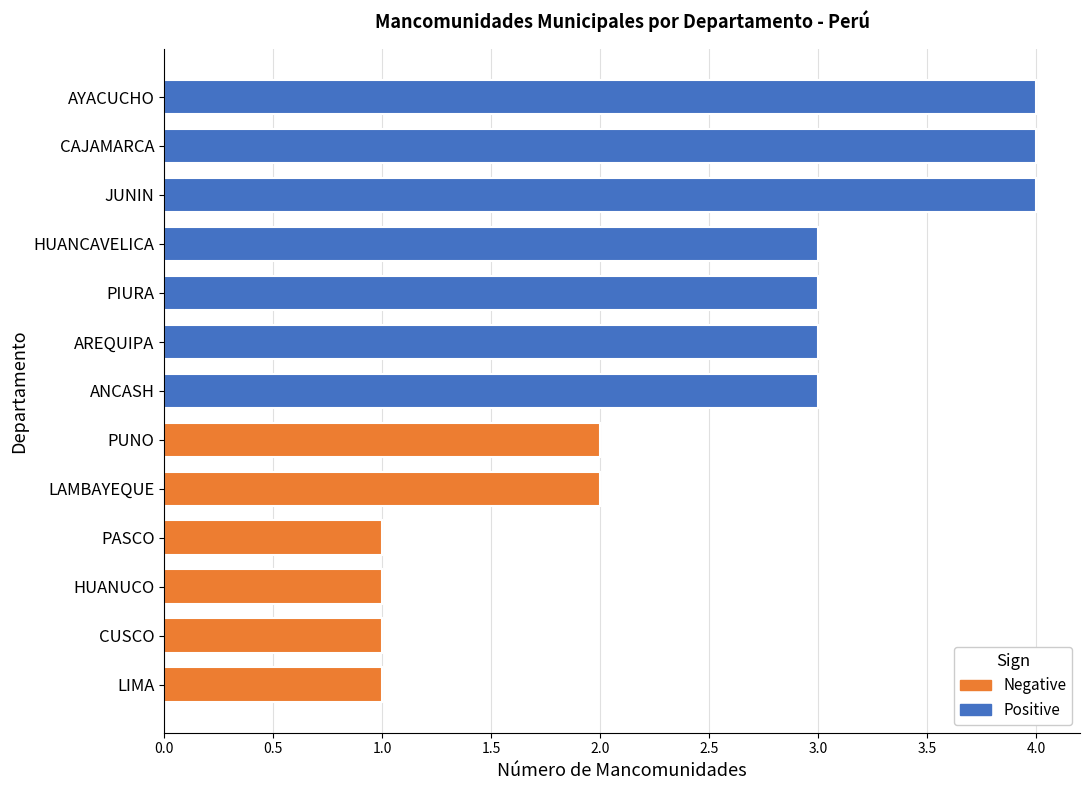

Read the value at CAJAMARCA.

4